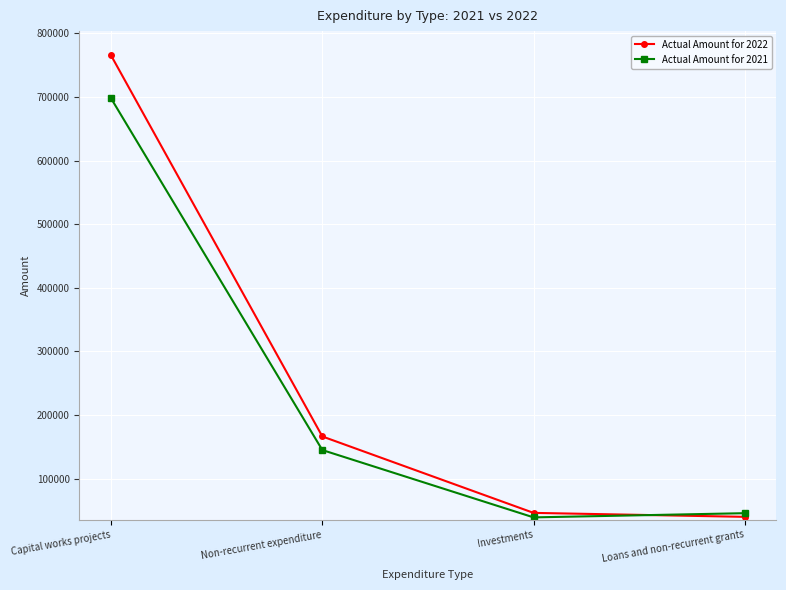

Which category has the highest value in the Actual Amount for 2021 series?

Capital works projects